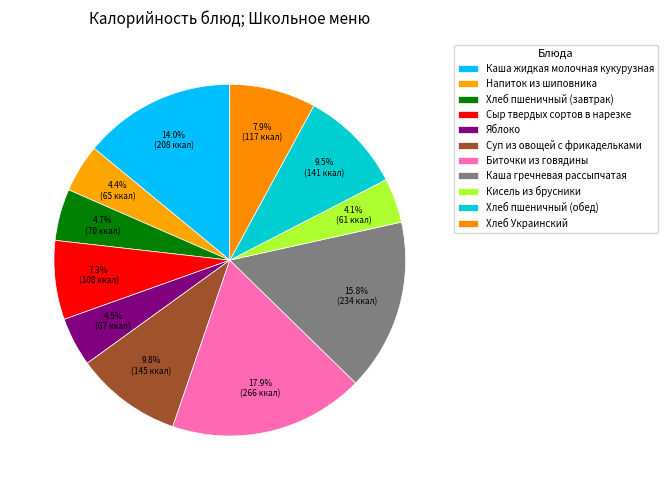

How many segments does this pie chart have?

11